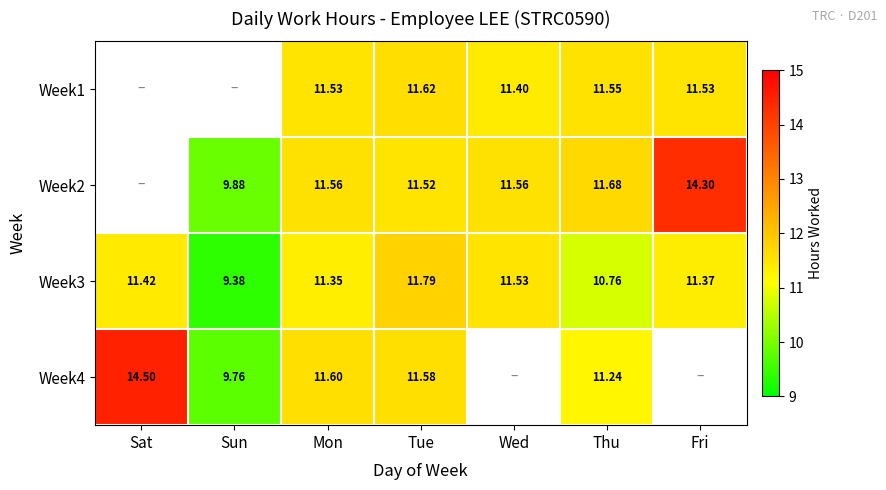

At which category is the sum across all series the highest?

Tue